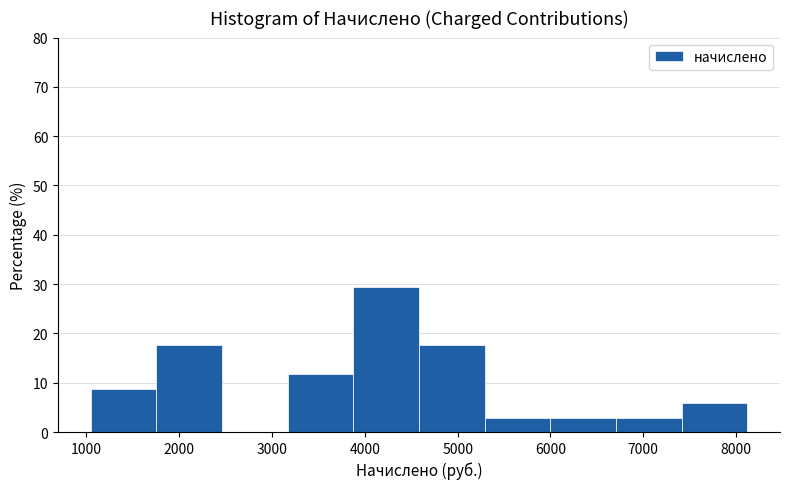

How tall is the bar that spans 3200 to 3900 on the x-axis? Neither the bar edges nor the heights are printed on the chart, so give them approximately, as read against the axes.

12